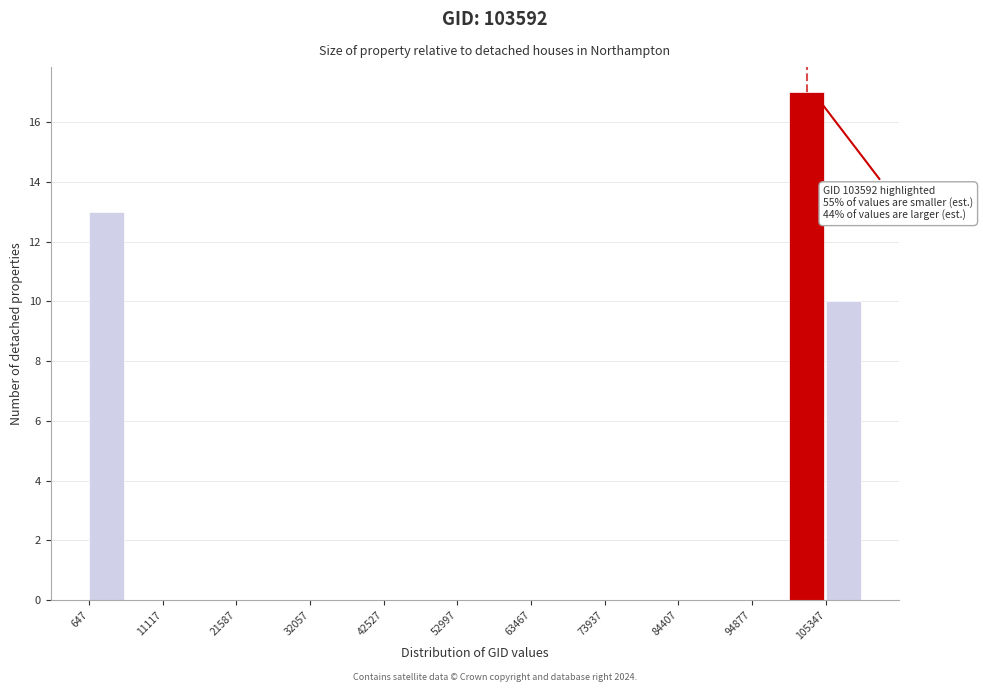

Around what value on the x-axis is the tallest bar? Give the approximate position of its centre, as read against the axis.

102000